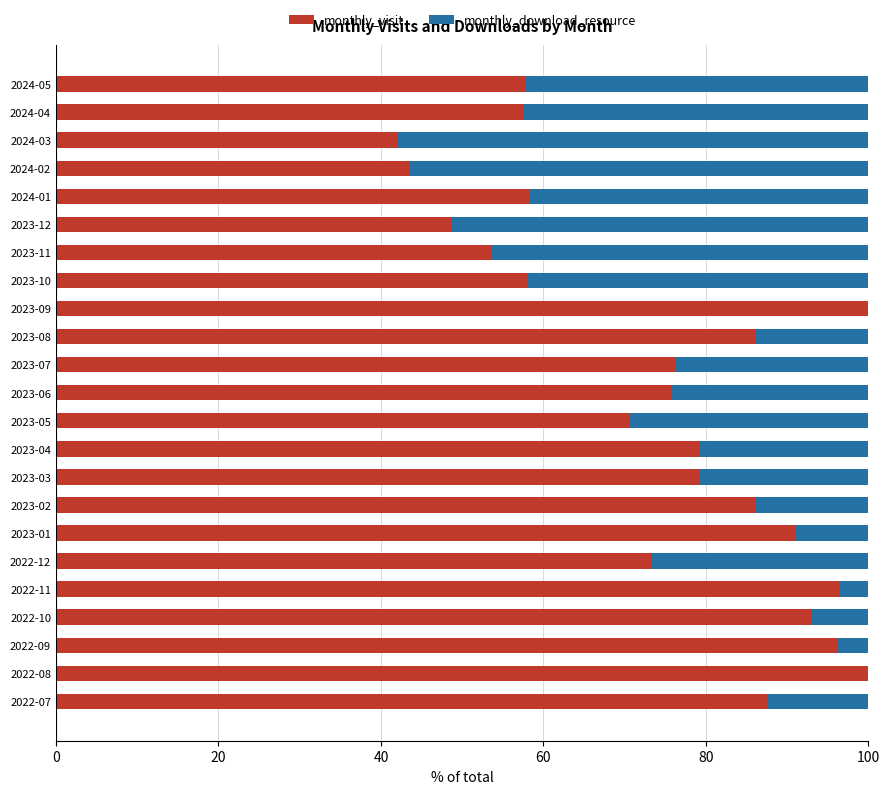

The monthly_visit series shows 93.1 at 2022-10. True or false?

True